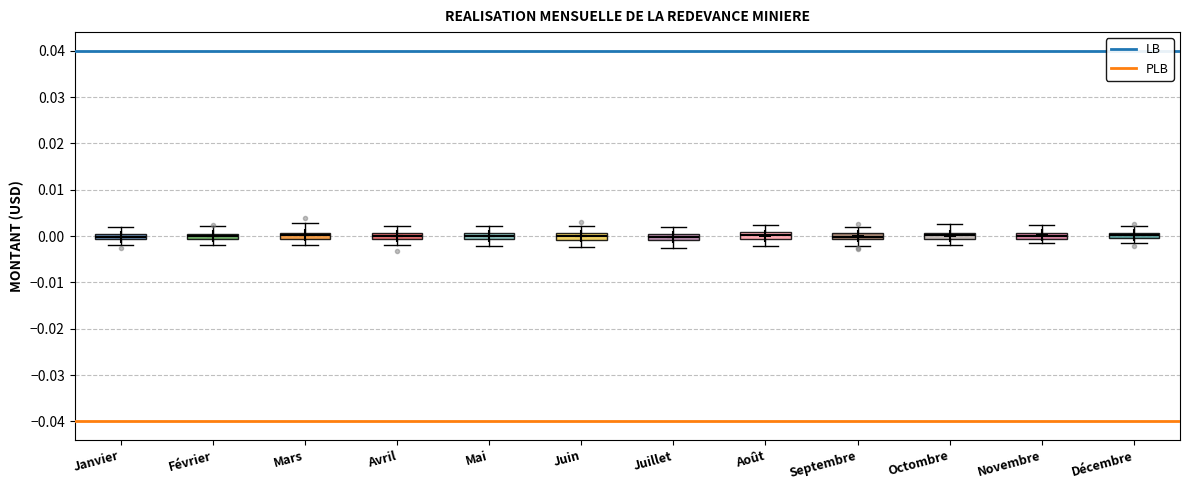

Where is the upper edge of the box for Juillet on the y-axis? The values are not printed on the chart, so give them approximately, as read against the axis.

0.000